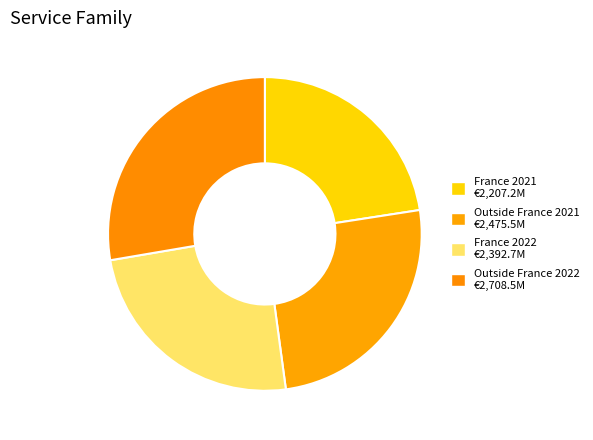

To the nearest percent, what portion does France 2022 represent?

24%